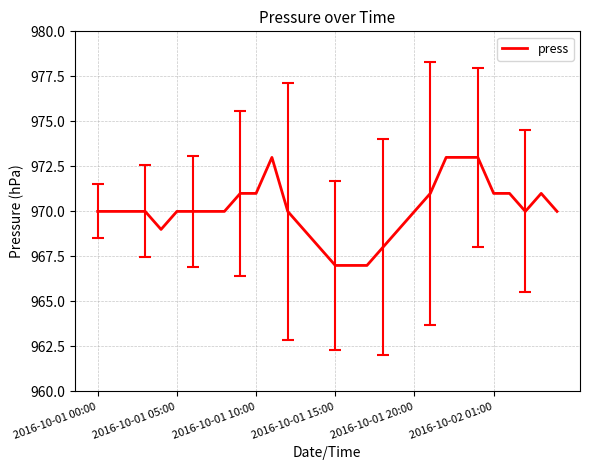

What is the greatest value displayed?

973